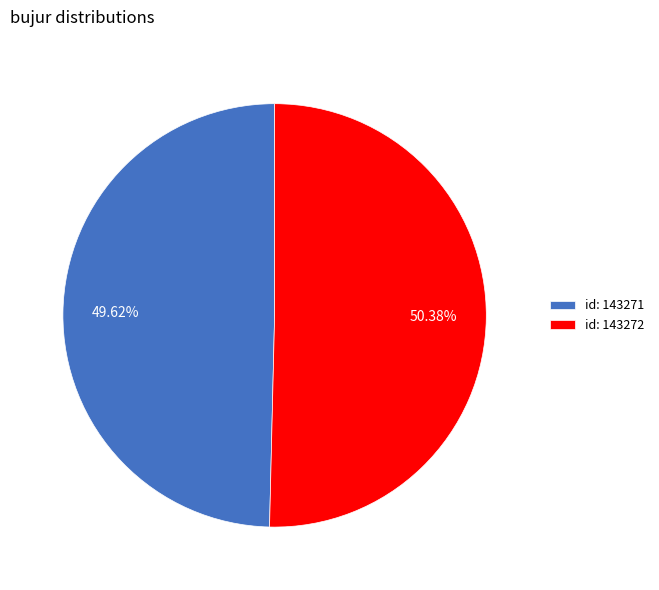

What is the majority slice?

id: 143272